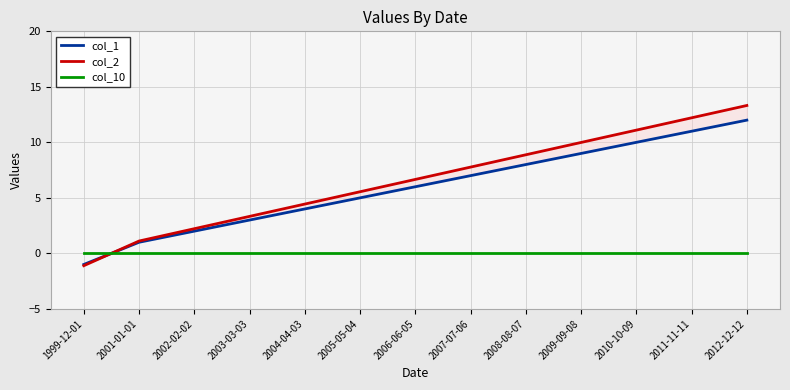

What are all the series names shown in the legend?

col_1, col_2, col_10